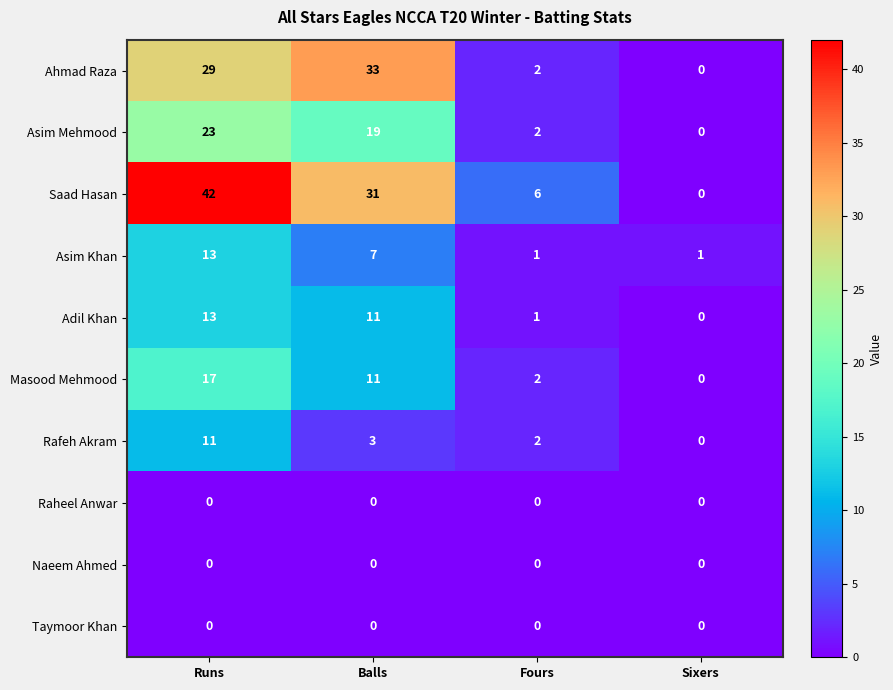

What is the total value across all series at Fours?

16